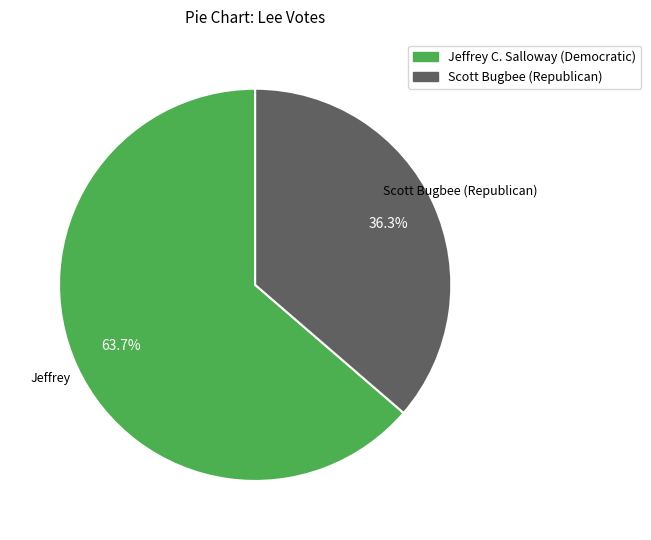

Is there a majority slice in this chart?

Yes